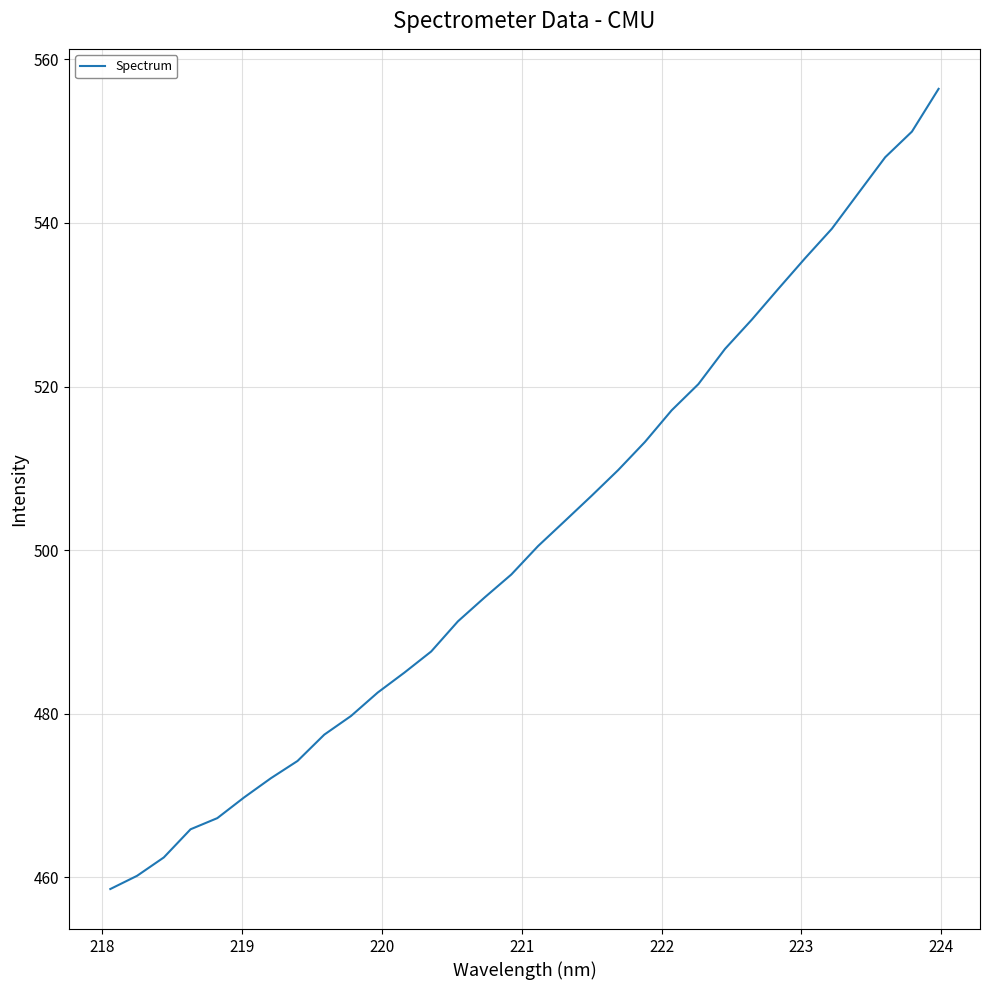

What is the difference between the maximum and minimum values?

97.8